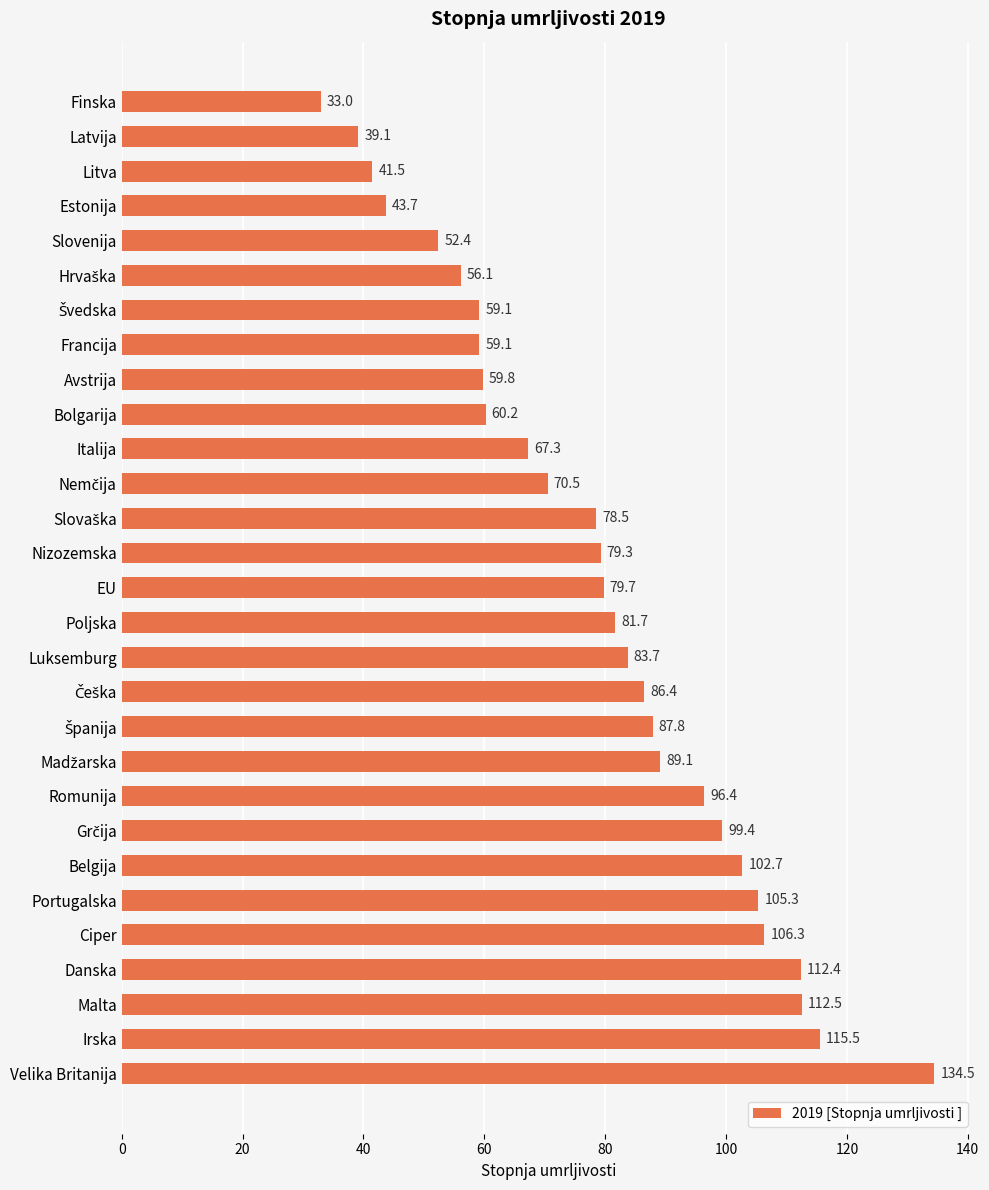

How many data points does each series have?

29